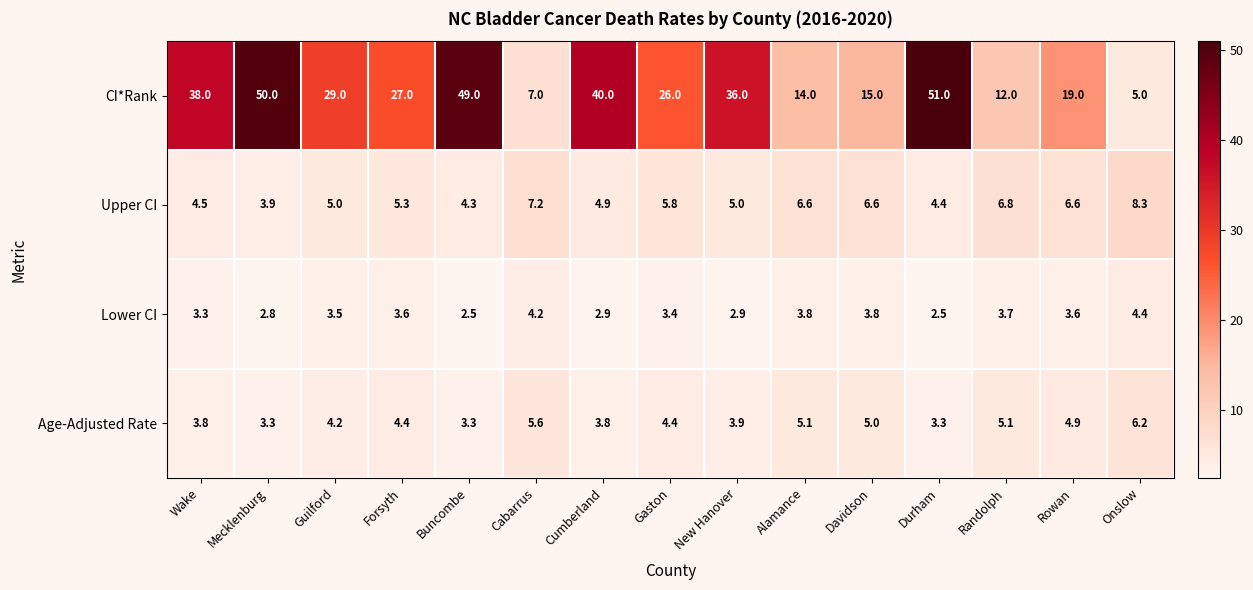

Is the value of Upper CI at Alamance greater than the value of CI*Rank at Alamance?

No